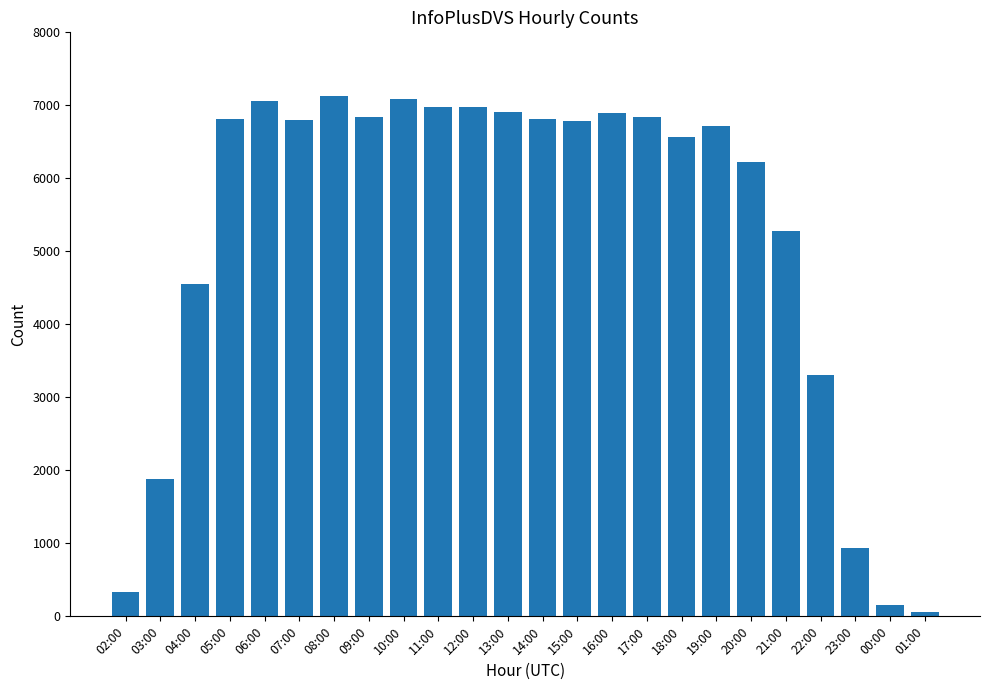

What is the label of the 4th bar from the left?

05:00